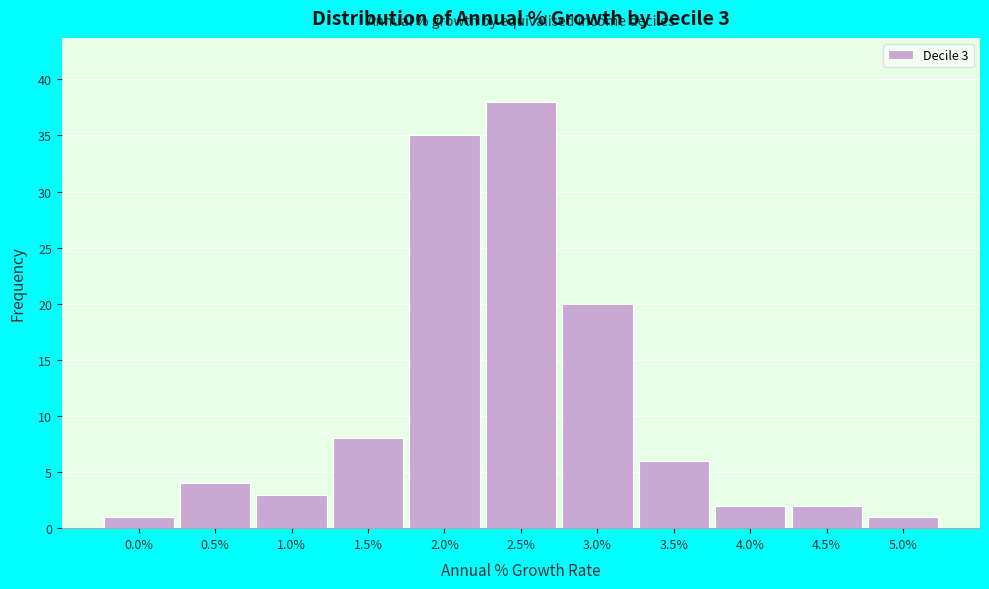

Reading left to right, list all the values displayed in this chart.

0.0%=1	0.5%=4	1.0%=3	1.5%=8	2.0%=35	2.5%=38	3.0%=20	3.5%=6	4.0%=2	4.5%=2	5.0%=1